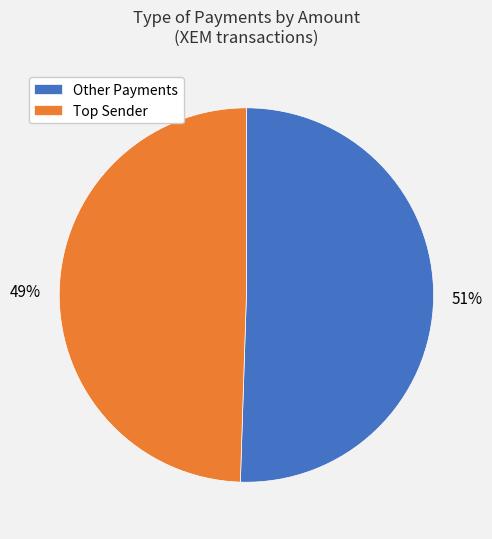

What percentage is the Other Payments slice, to the nearest percent?

51%